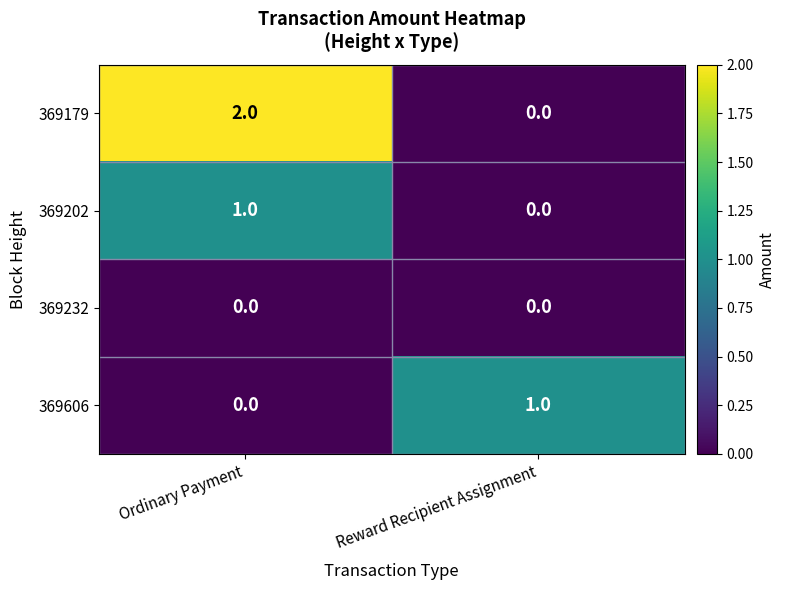

True or false: 369606 has a value of 0 at Reward Recipient Assignment.

False